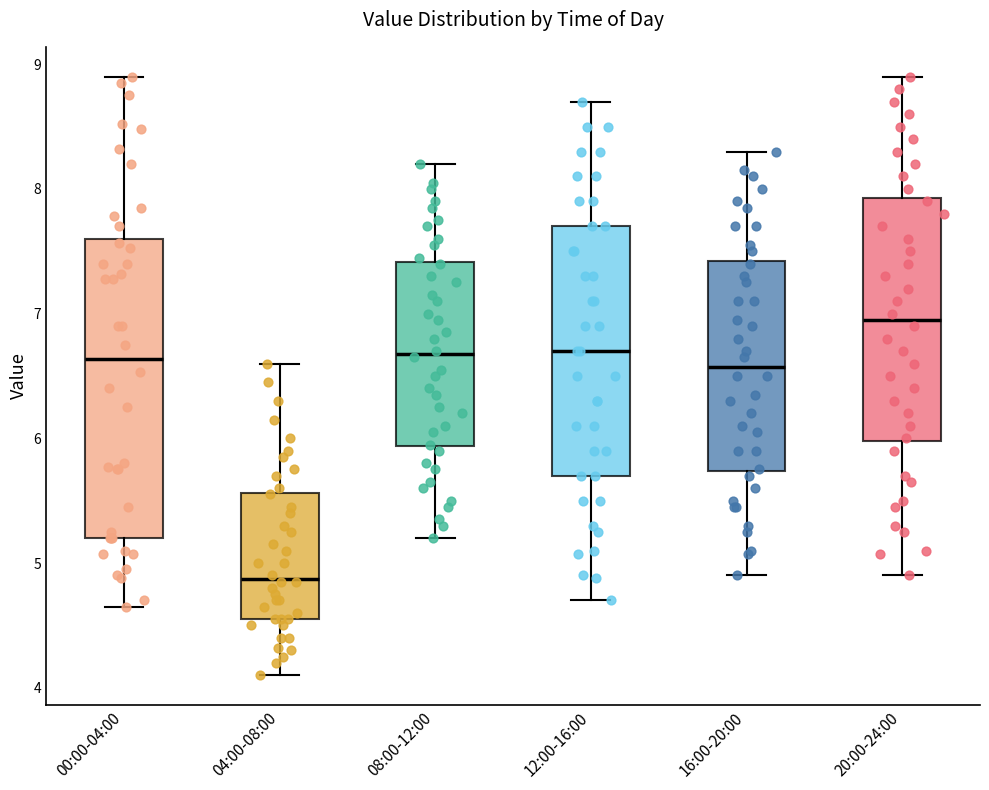

Which box is the tallest, from its lower edge to its upper edge?

00:00-04:00